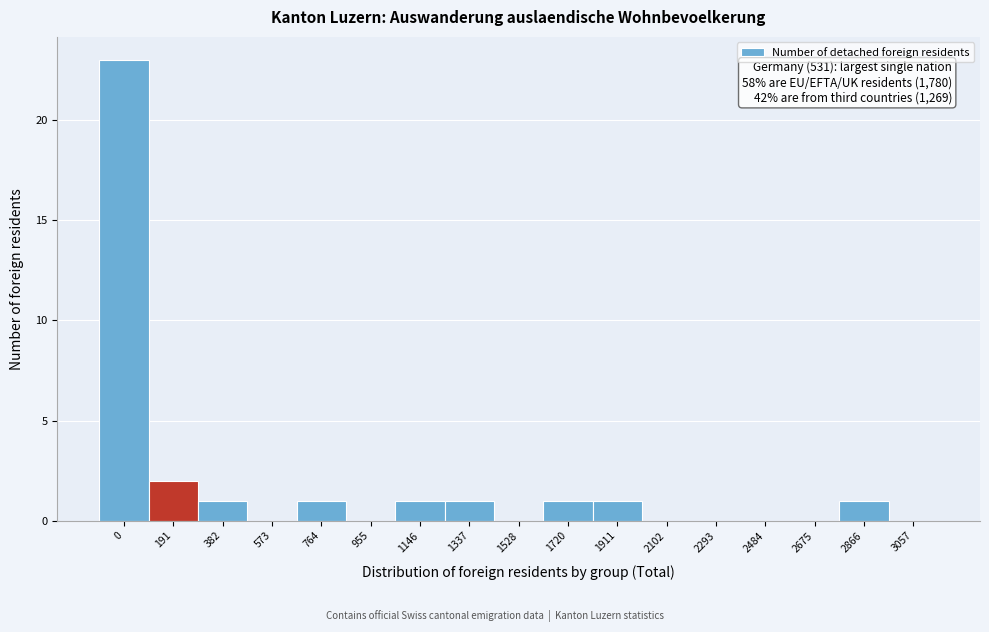

Reading right to left, list all the values displayed in this chart.

3057=0	2866=1	2675=0	2484=0	2293=0	2102=0	1911=1	1720=1	1528=0	1337=1	1146=1	955=0	764=1	573=0	382=1	191=2	0=23